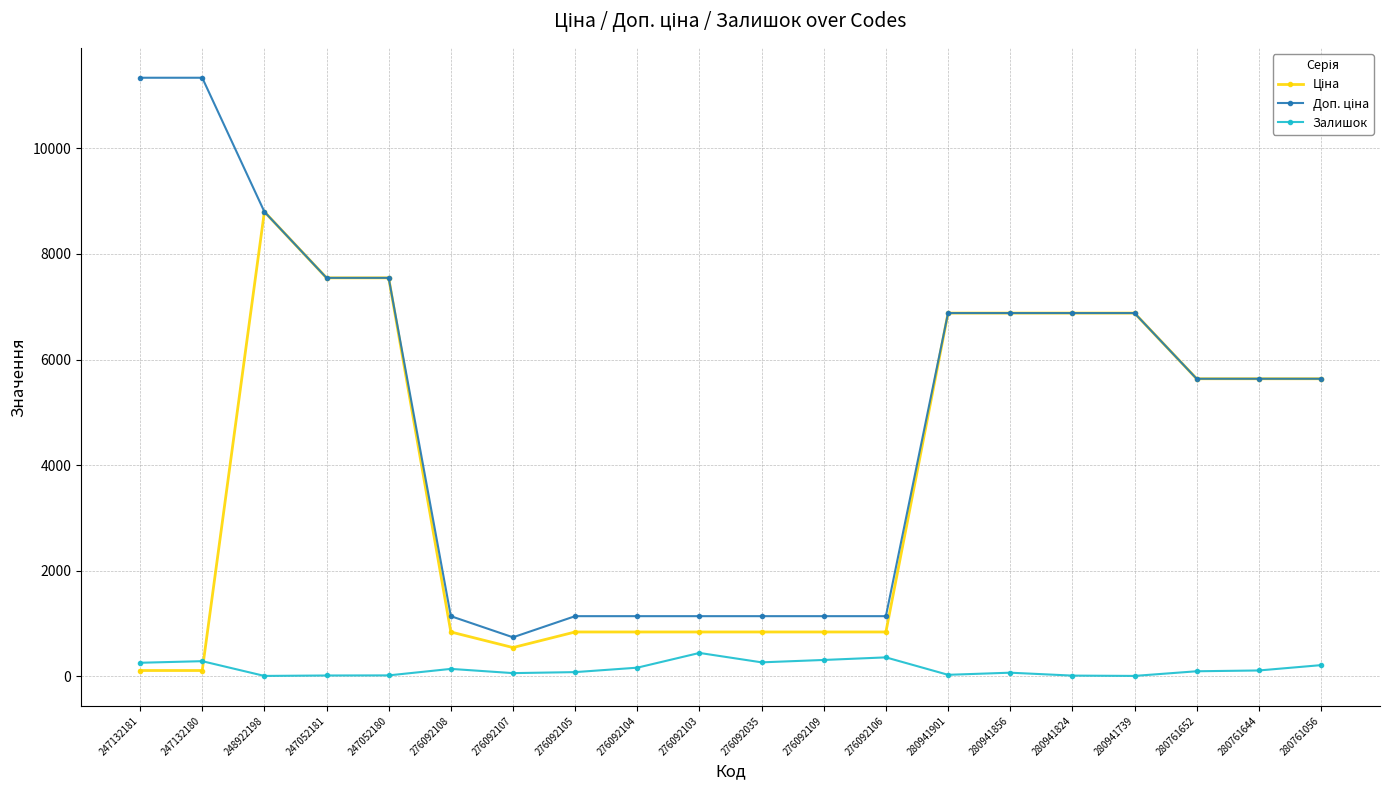

What is the maximum value shown in the chart?

11334.0